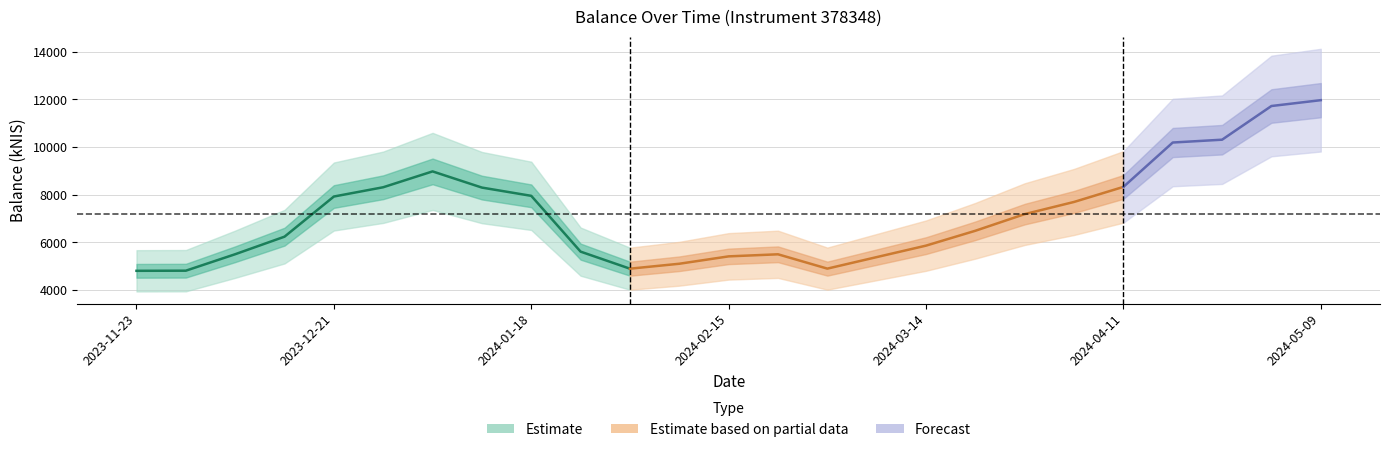

At which label does the data first exceed 6489?

2023-12-21